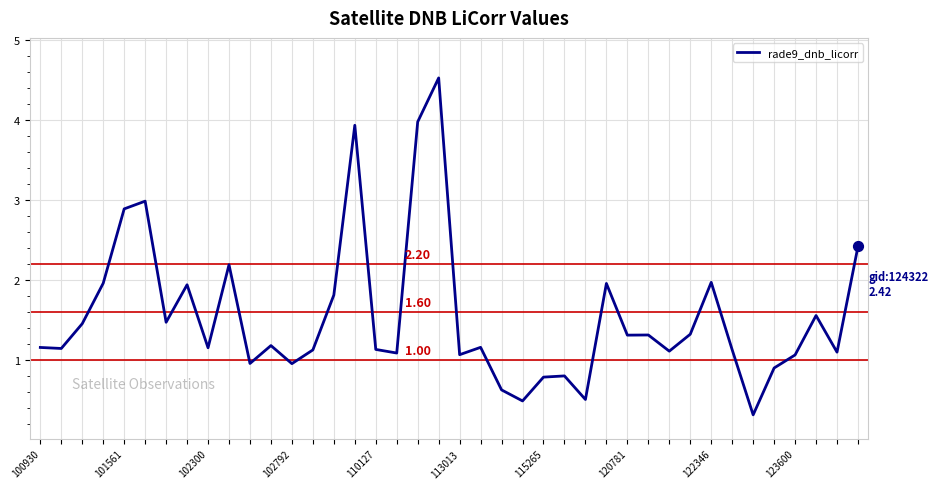

Is this an area chart (filled region under the line)?

No